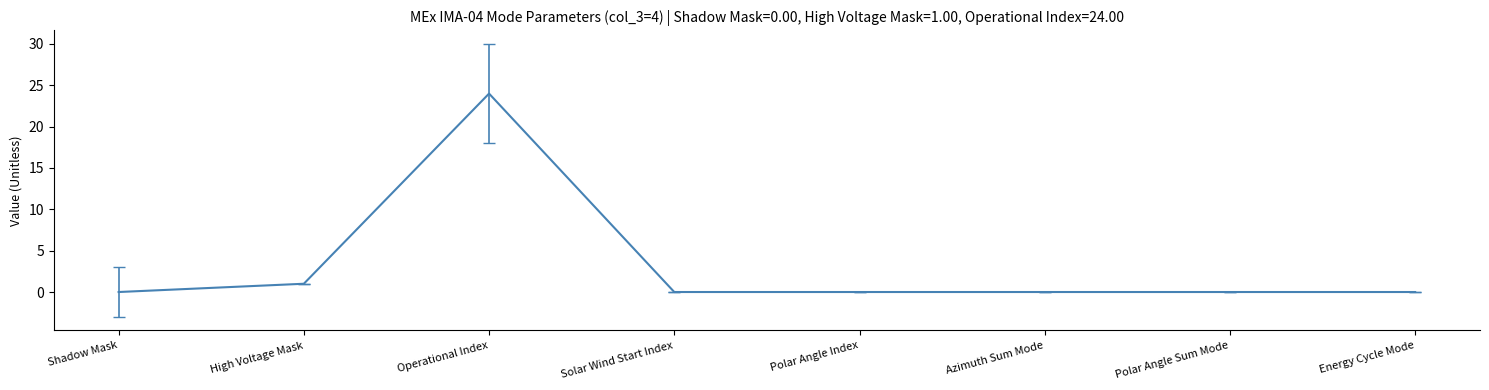

What is the sum of all values?

25